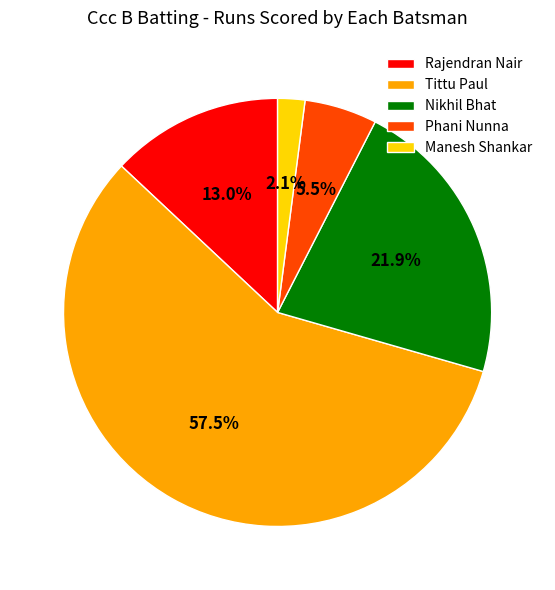

Which category has the biggest portion of the pie?

Tittu Paul